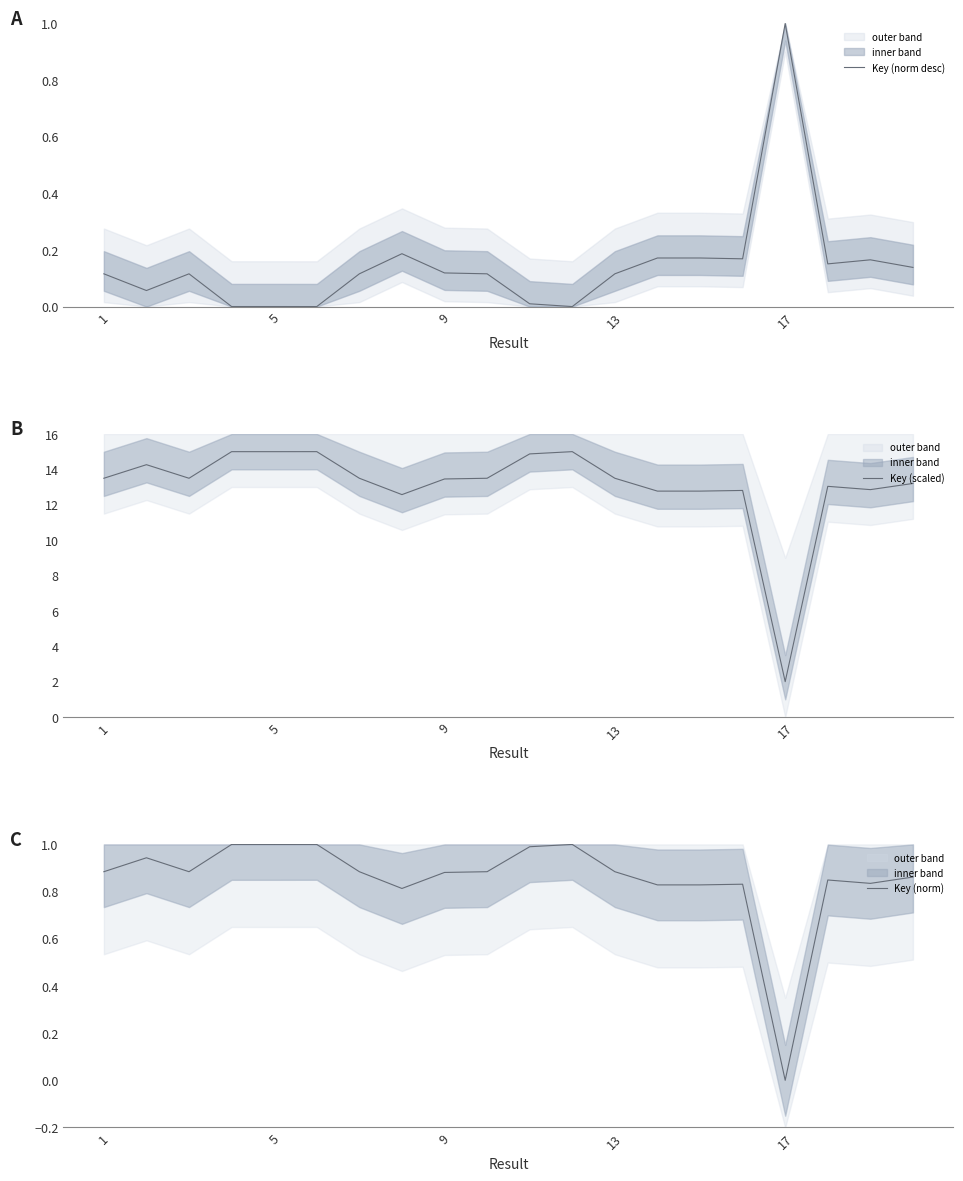

Does the chart have visible grid lines?

No